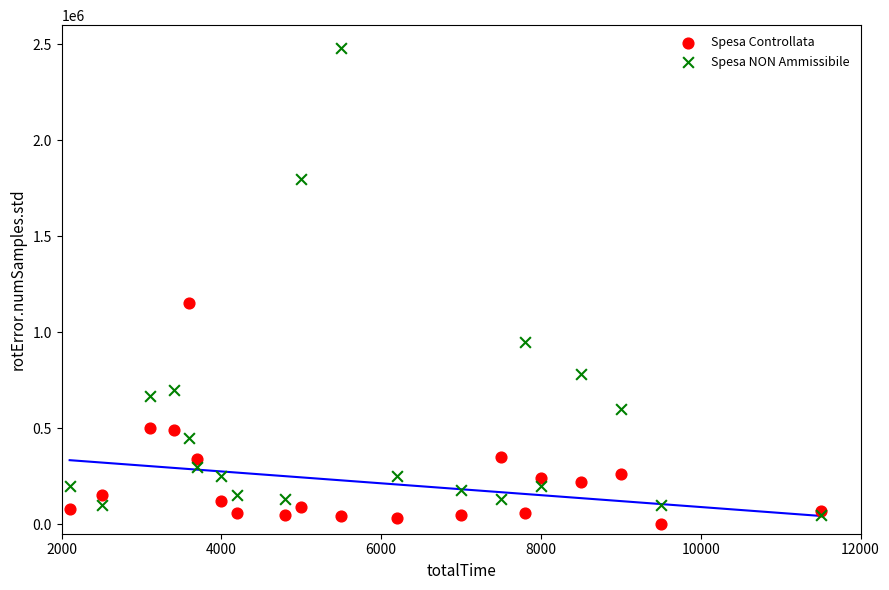

In the Spesa NON Ammissibile series, what Y value is closest to 1265000?

950000